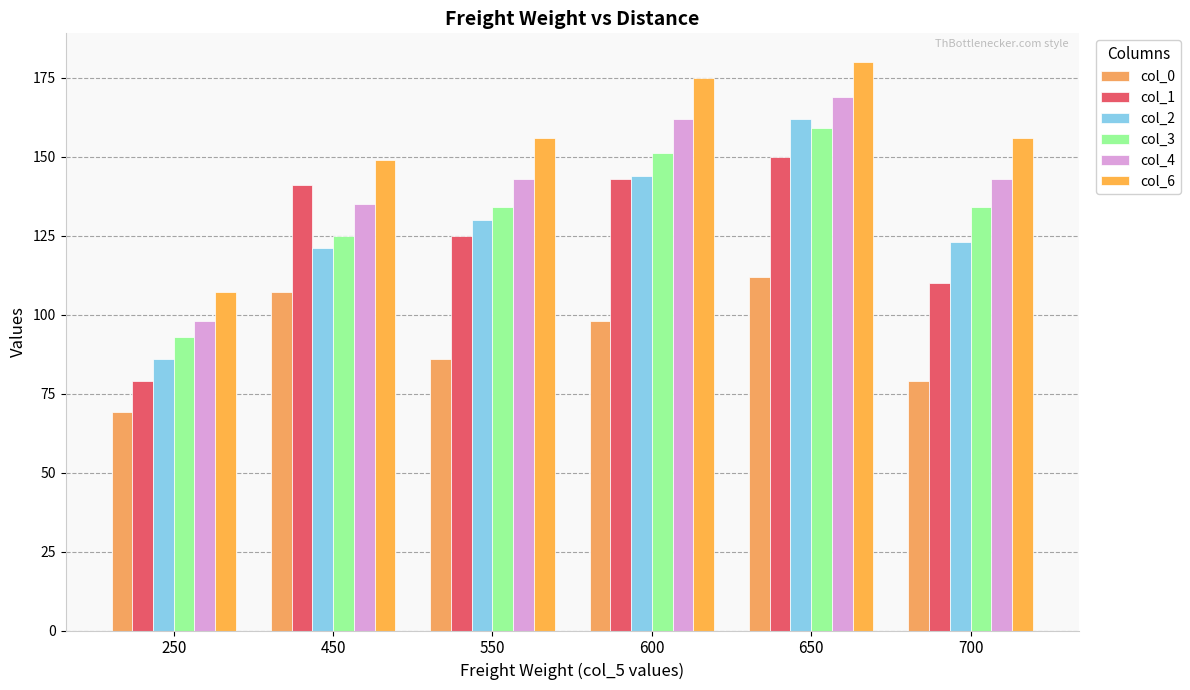

What is the total value across all series at 250?

532